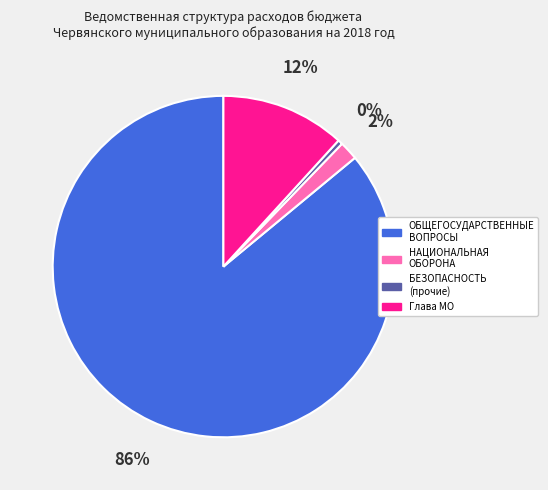

The НАЦИОНАЛЬНАЯ ОБОРОНА slice represents 2% of the pie. True or false?

True